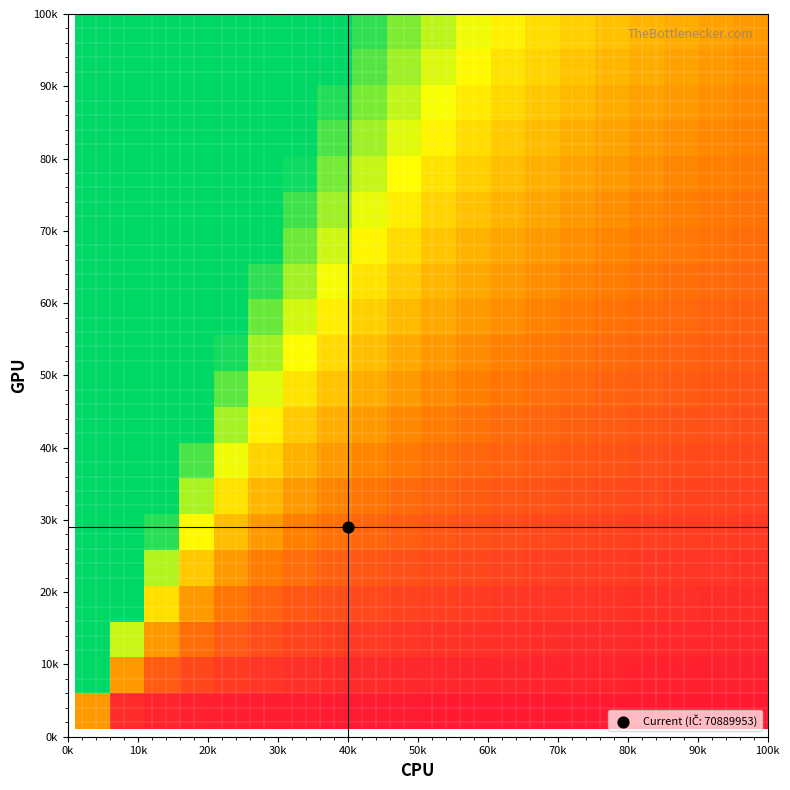

Count the number of categories in the chart.

20